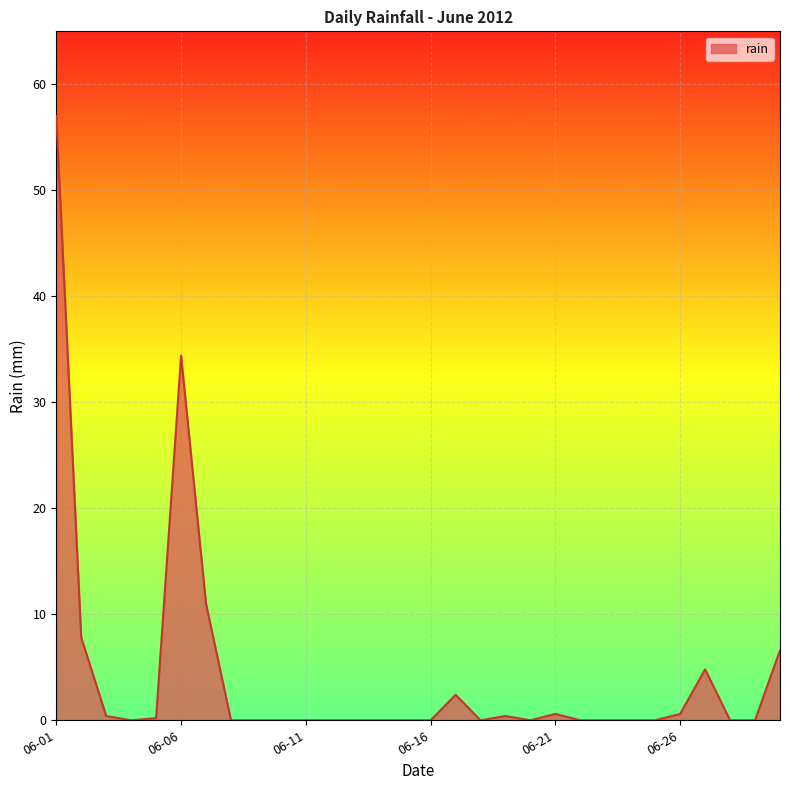

What is the difference between the maximum and minimum values?

57.0